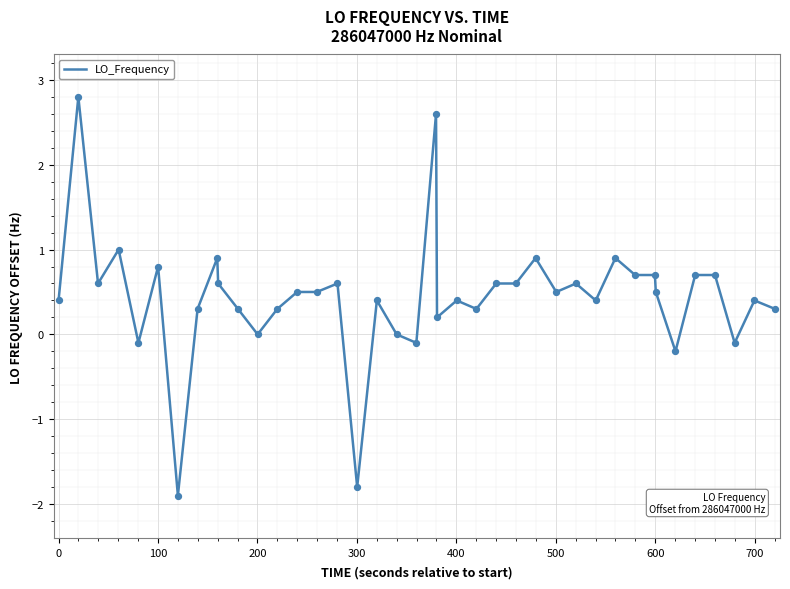

What is the difference between the maximum and minimum values?

4.7